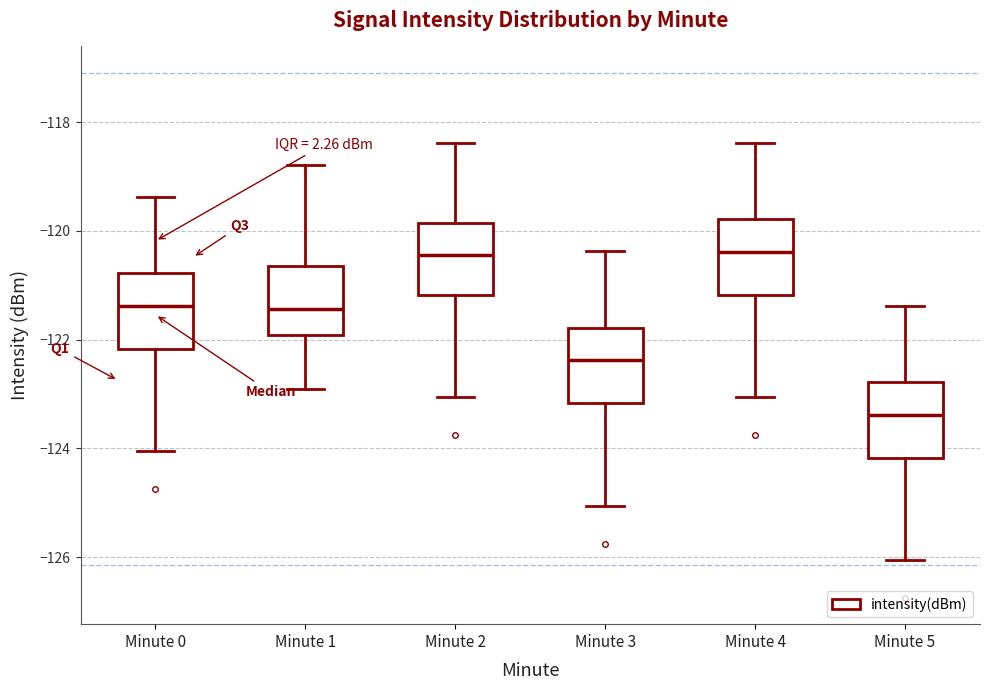

Reading left to right, read every box against the y-axis: the position of its median line, the range the box covers, and the ends of its whiskers. The values are not printed on the chart, so give them approximately, as read against the axis.

Minute 0: median -121.4, box -122.2 to -120.8, whiskers -124.0 to -119.4
Minute 1: median -121.4, box -122.0 to -120.6, whiskers -123.0 to -118.8
Minute 2: median -120.4, box -121.2 to -119.8, whiskers -123.0 to -118.4
Minute 3: median -122.4, box -123.2 to -121.8, whiskers -125.0 to -120.4
Minute 4: median -120.4, box -121.2 to -119.8, whiskers -123.0 to -118.4
Minute 5: median -123.4, box -124.2 to -122.8, whiskers -126.0 to -121.4